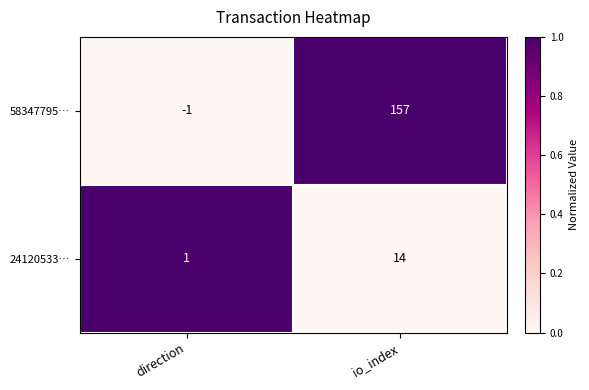

Is it true that 24120533… equals 10 at io_index?

False